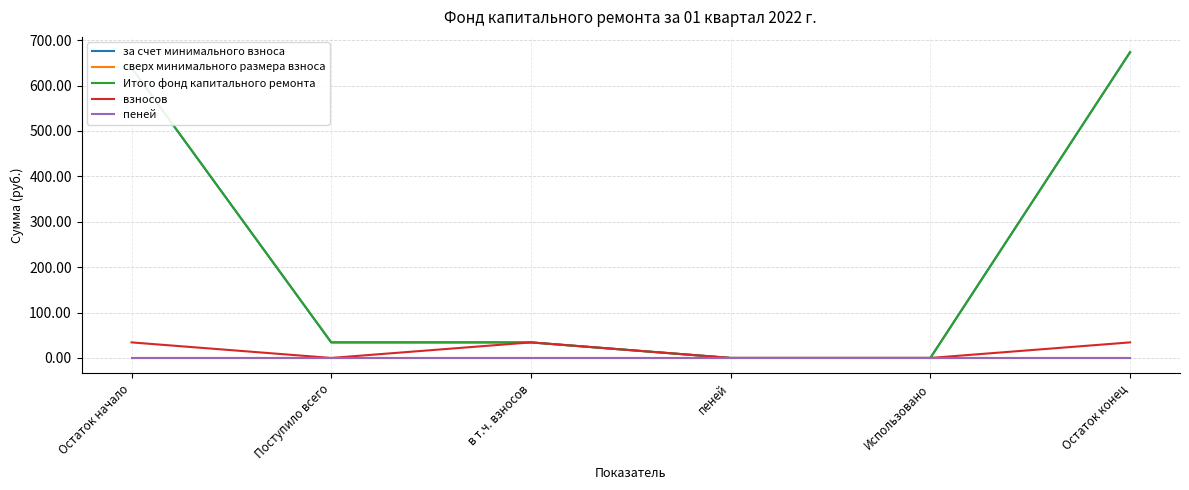

Does the chart have visible grid lines?

Yes